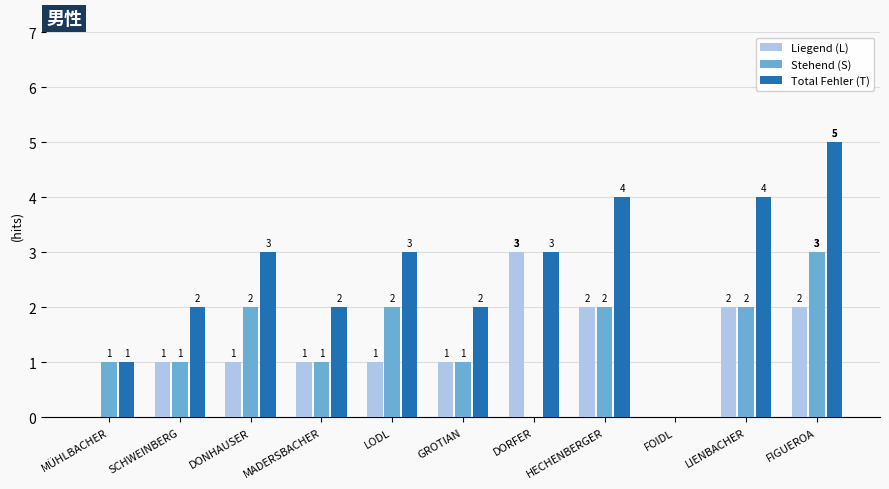

What value does the Liegend (L) series have at DORFER?

3